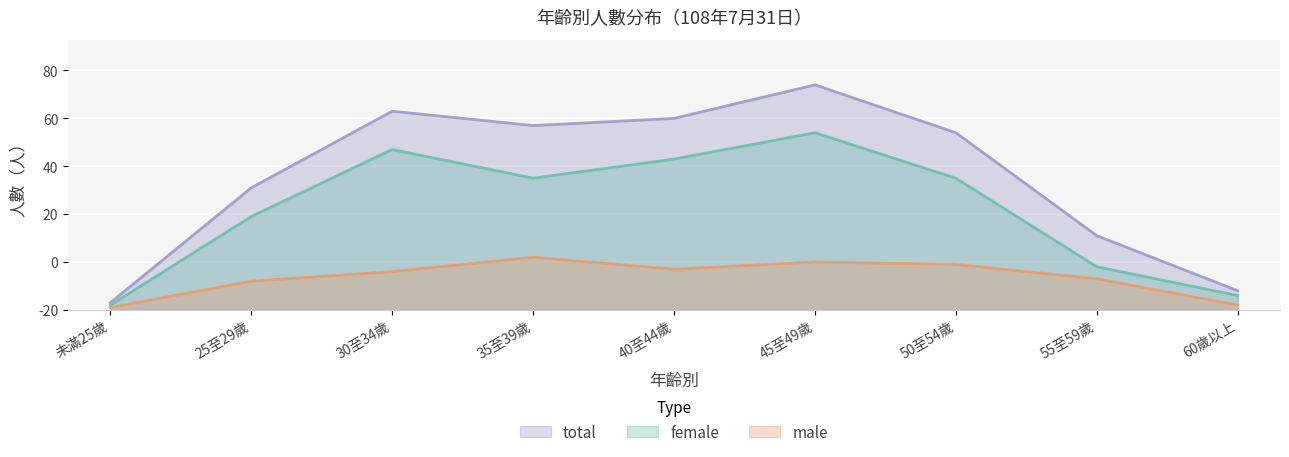

Where does the total series first go above 74?

30至34歲